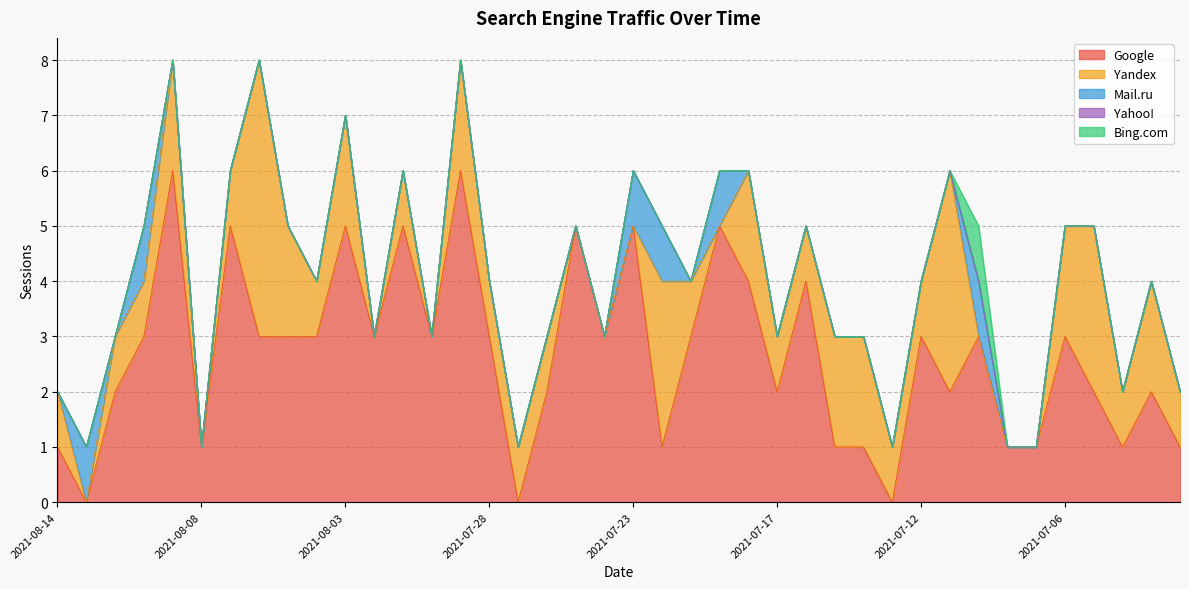

True or false: Google has a value of 5 at 2021-07-28.

False